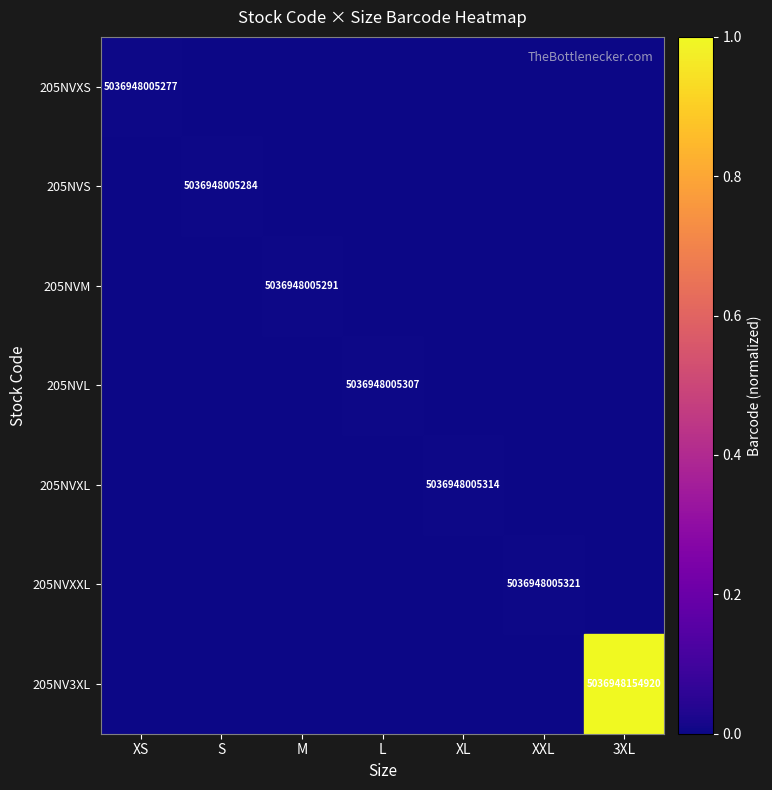

Where is 205NVM nearest to the value 0?

XS